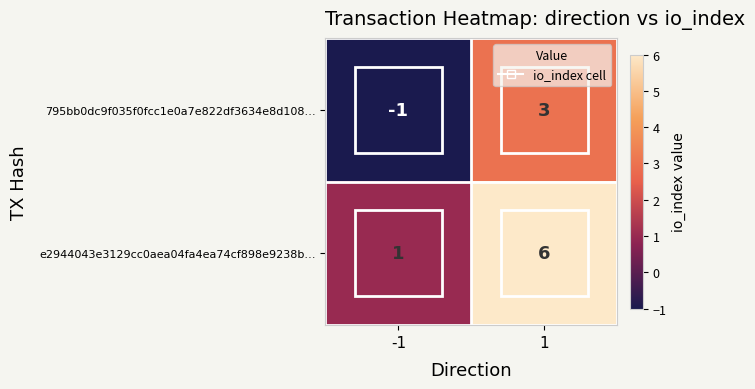

What is the maximum value for e2944043e3129cc0aea04fa4ea74cf898e9238b…?

6